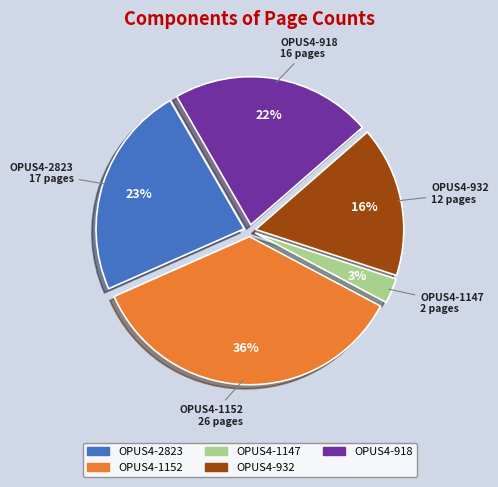

How many segments does this pie chart have?

5